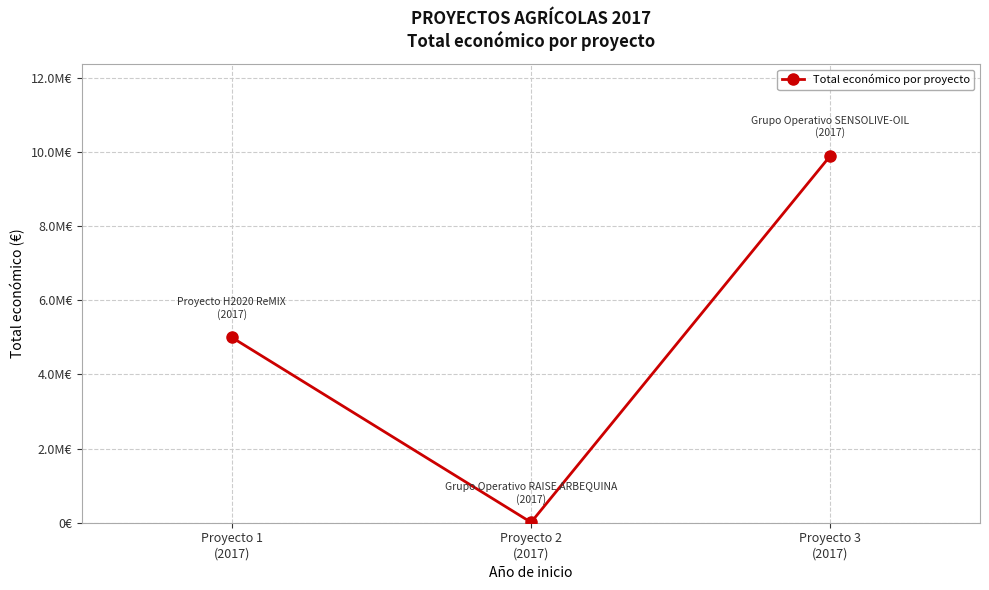

What is the label of the 2nd point from the right?

Proyecto 2
(2017)